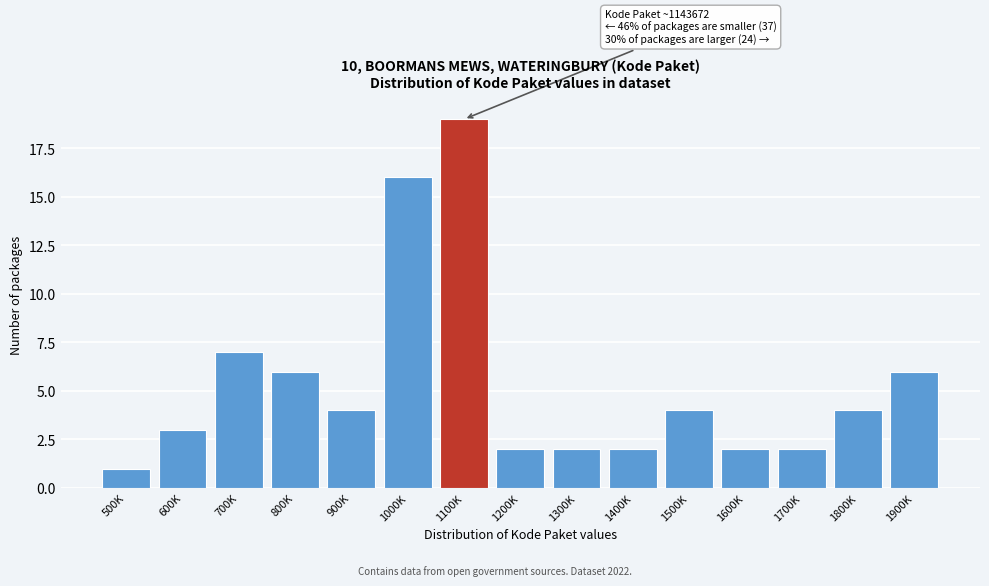

Reading right to left, what are all the values shown in this chart?

1900K=6	1800K=4	1700K=2	1600K=2	1500K=4	1400K=2	1300K=2	1200K=2	1100K=19	1000K=16	900K=4	800K=6	700K=7	600K=3	500K=1